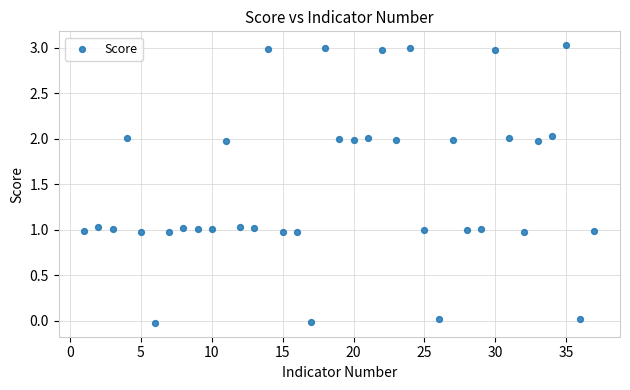

What is the range of X values (max minus min)?

36.0